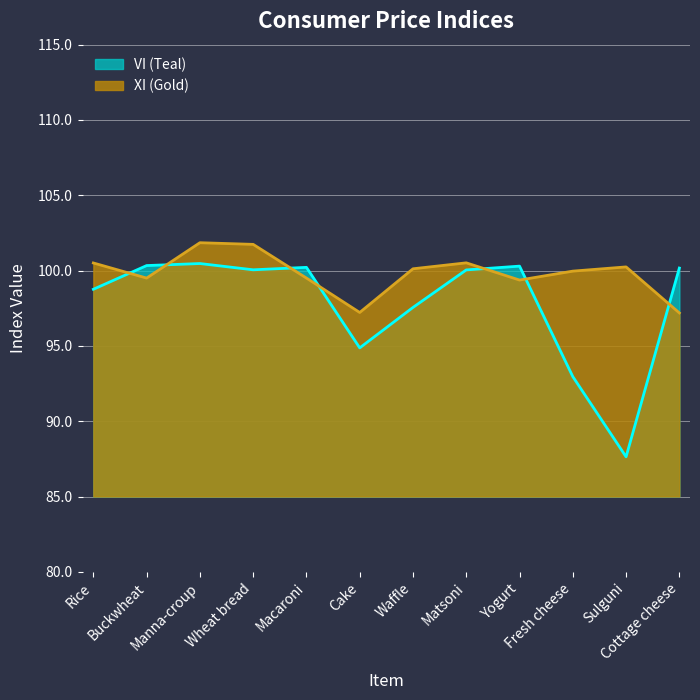

The value of XI (Gold) at Fresh cheese is 165.1. True or false?

False